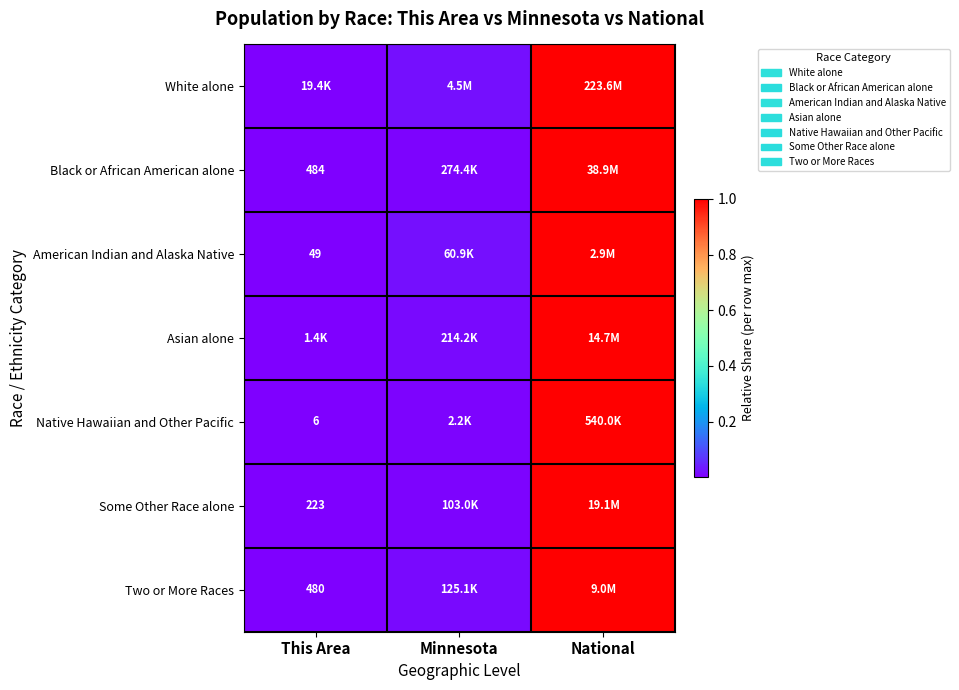

Is the value of Native Hawaiian and Other Pacific at This Area greater than the value of Some Other Race alone at This Area?

No